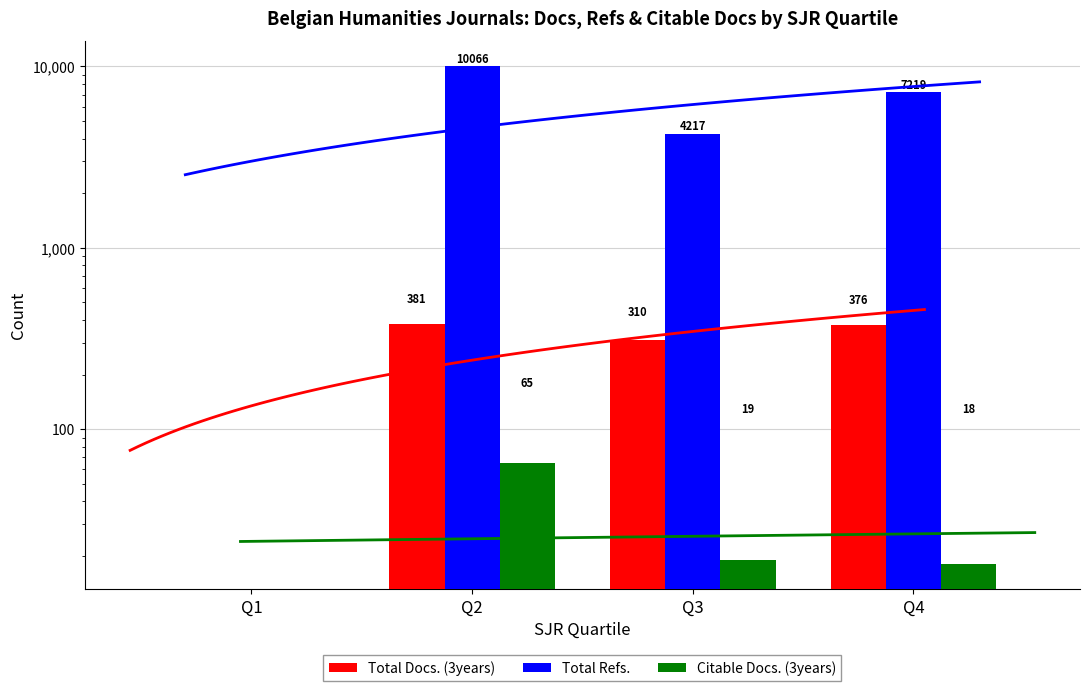

What is the total value across all series at Q2?

10512